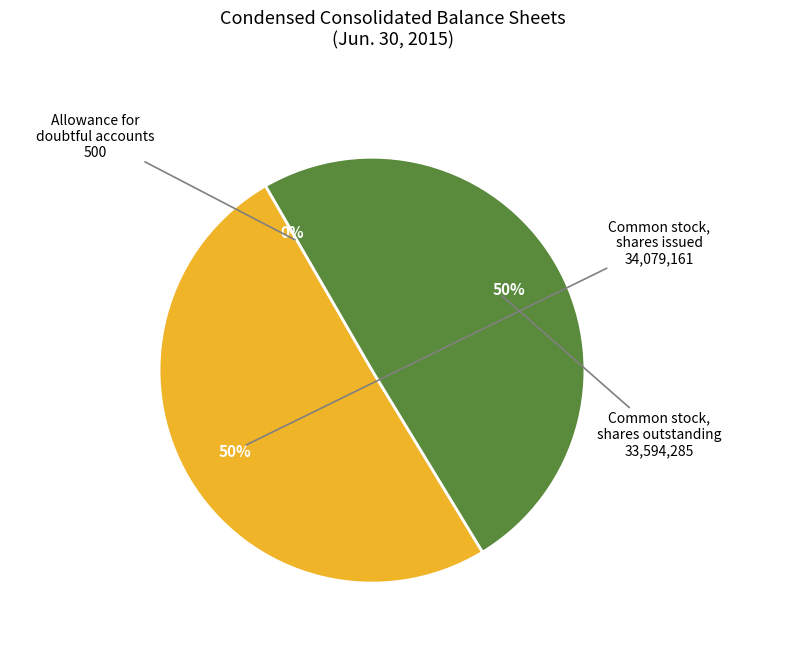

To the nearest percent, what is the difference between the largest and smallest slice percentages?

50%